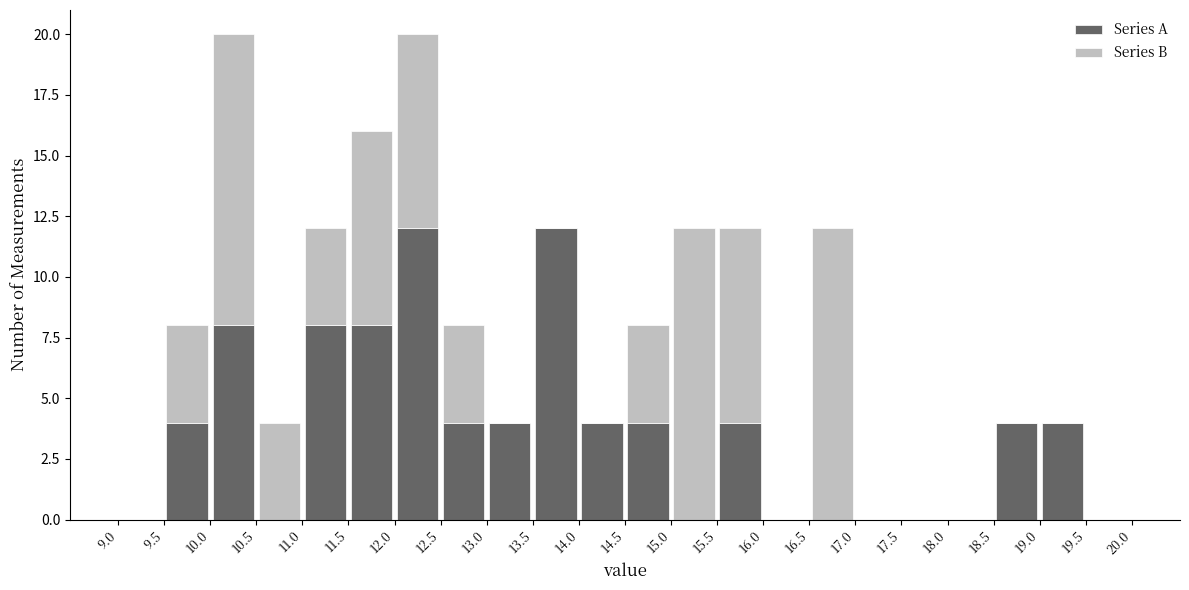

Reading left to right, list every stacked bar in this chart as the range it spans on the x-axis followed by its total height. The values are not printed on the chart, so give them approximately, as read against the axis.

9.0 to 9.5: 0
9.5 to 10.0: 8
10.0 to 10.5: 20
10.5 to 11.0: 4
11.0 to 11.5: 12
11.5 to 12.0: 16
12.0 to 12.5: 20
12.5 to 13.0: 8
13.0 to 13.5: 4
13.5 to 14.0: 12
14.0 to 14.5: 4
14.5 to 15.0: 8
15.0 to 15.5: 12
15.5 to 16.0: 12
16.0 to 16.5: 0
16.5 to 17.0: 12
17.0 to 17.5: 0
17.5 to 18.0: 0
18.0 to 18.5: 0
18.5 to 19.0: 4
19.0 to 19.5: 4
19.5 to 20.0: 0